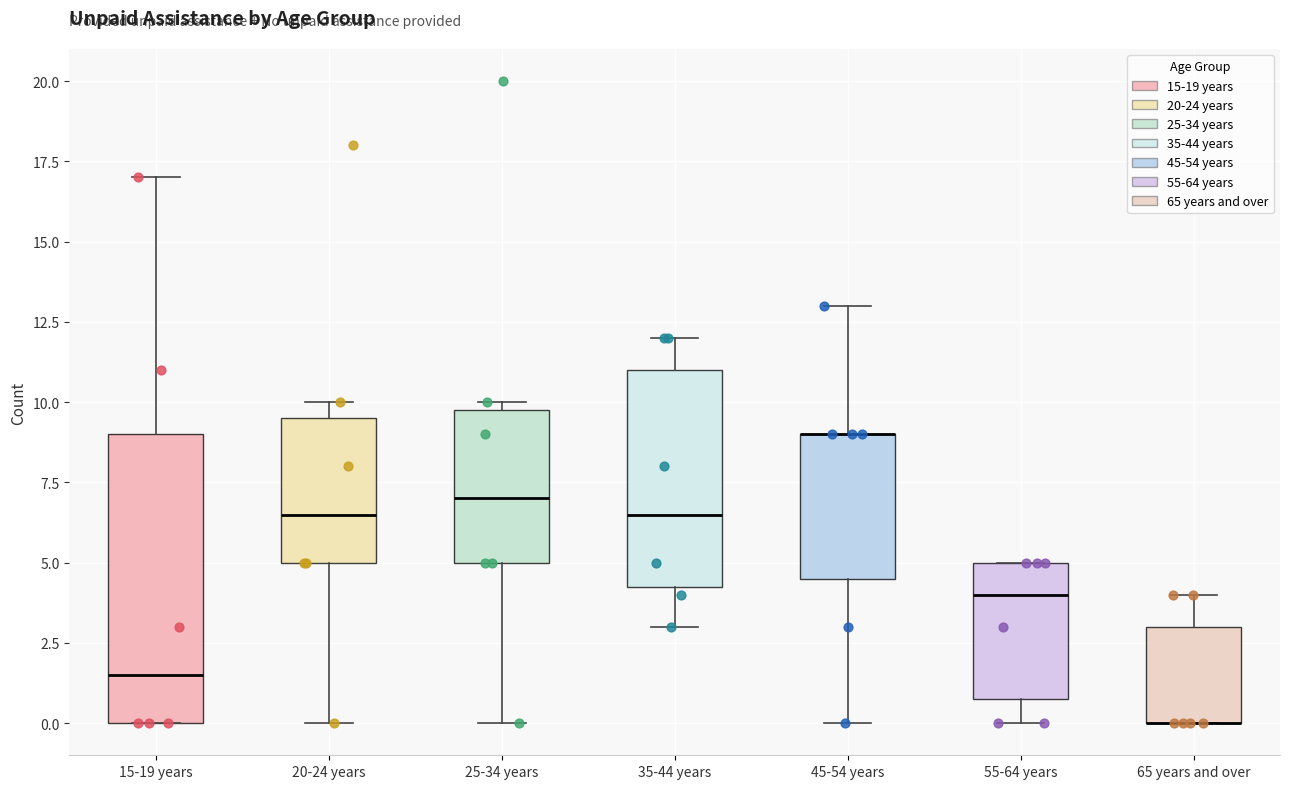

Reading left to right, read every box against the y-axis: the position of its median line, the range the box covers, and the ends of its whiskers. The values are not printed on the chart, so give them approximately, as read against the axis.

15-19 years: median 1.5, box 0.0 to 9.0, whiskers 0.0 to 17.0
20-24 years: median 6.5, box 5.0 to 9.5, whiskers 0.0 to 10.0
25-34 years: median 7.0, box 5.0 to 10.0, whiskers 0.0 to 10.0 (just above the box's upper edge)
35-44 years: median 6.5, box 4.5 to 11.0, whiskers 3.0 to 12.0
45-54 years: median 9.0 (drawn on the box's upper edge), box 4.5 to 9.0, whiskers 0.0 to 13.0
55-64 years: median 4.0, box 1.0 to 5.0, whiskers 0.0 to 5.0
65 years and over: median 0.0 (drawn on the box's lower edge), box 0.0 to 3.0, whiskers 0.0 to 4.0